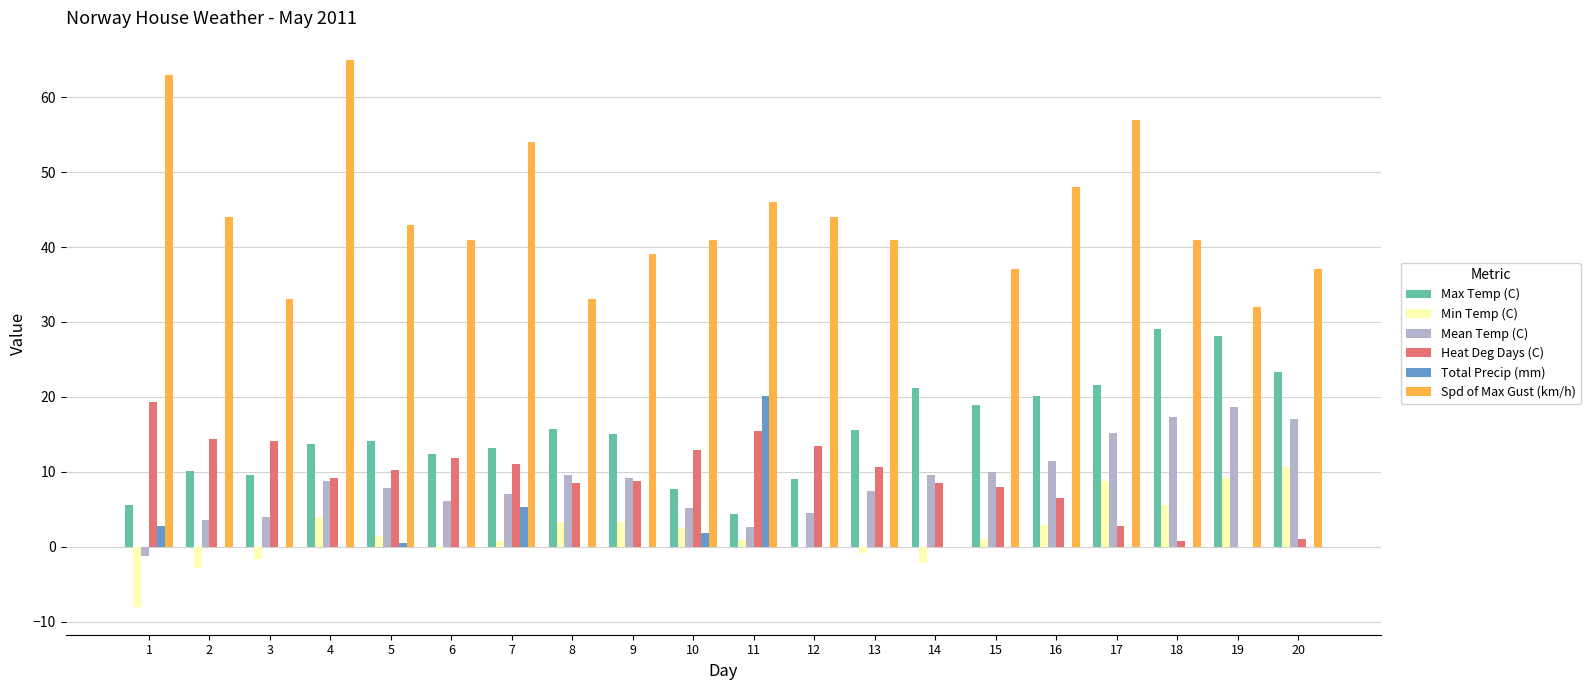

Does the chart contain stacked bars?

No